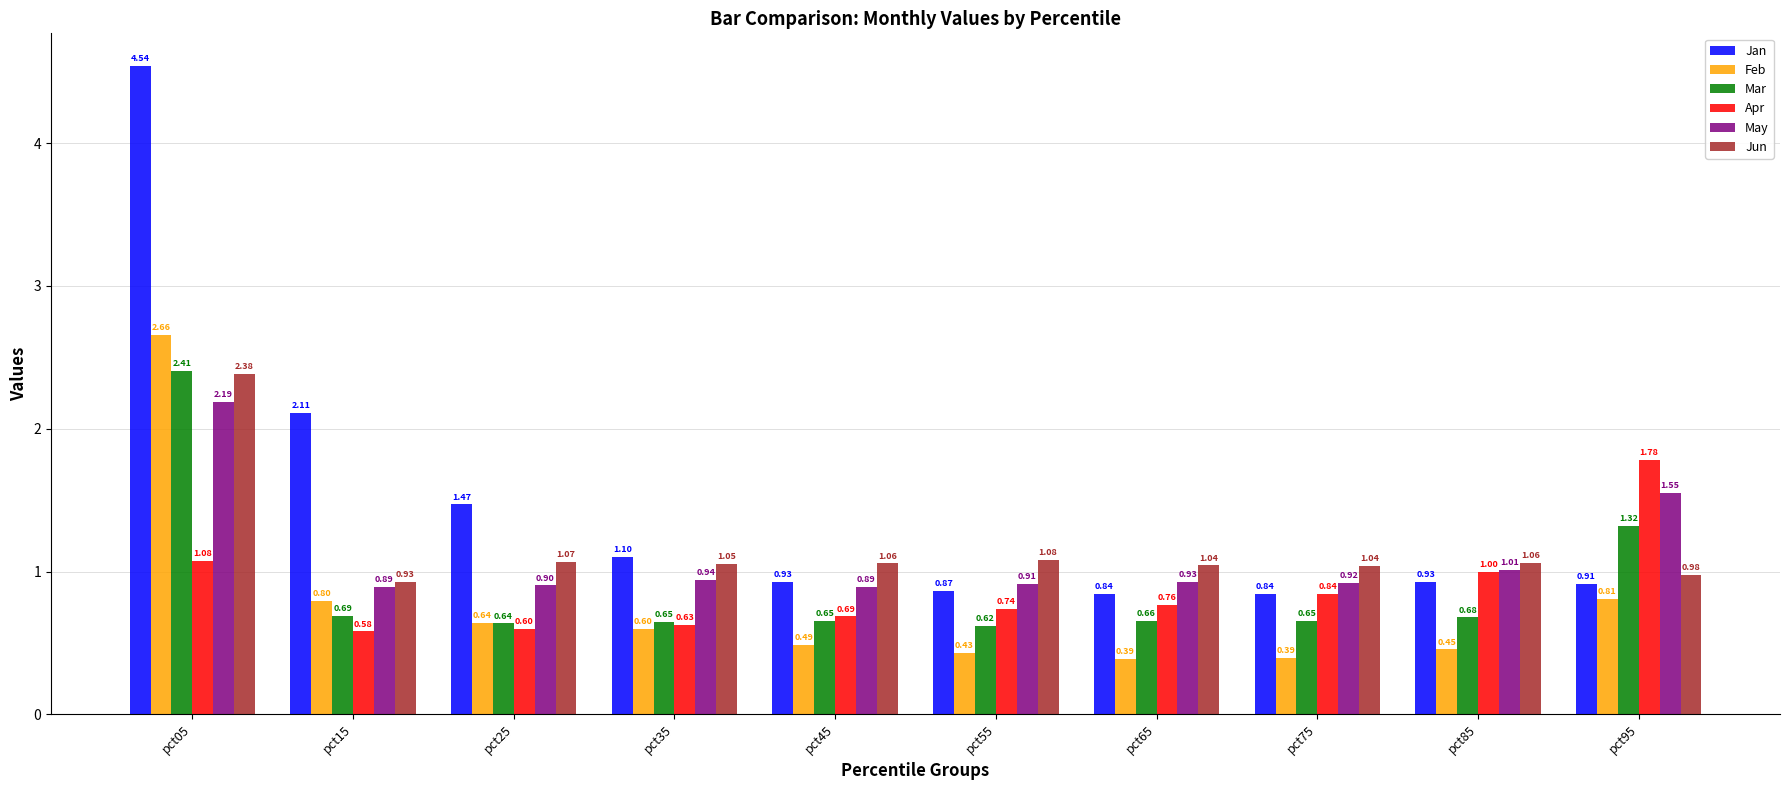

What is the sum of all May values?

11.1